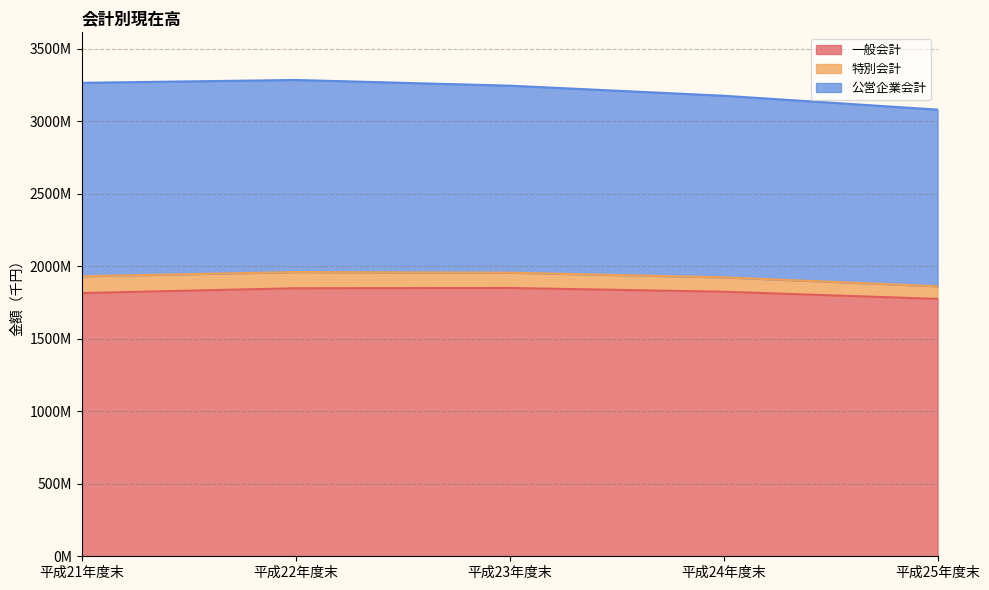

True or false: 公営企業会計 and 特別会計 intersect in this chart.

False